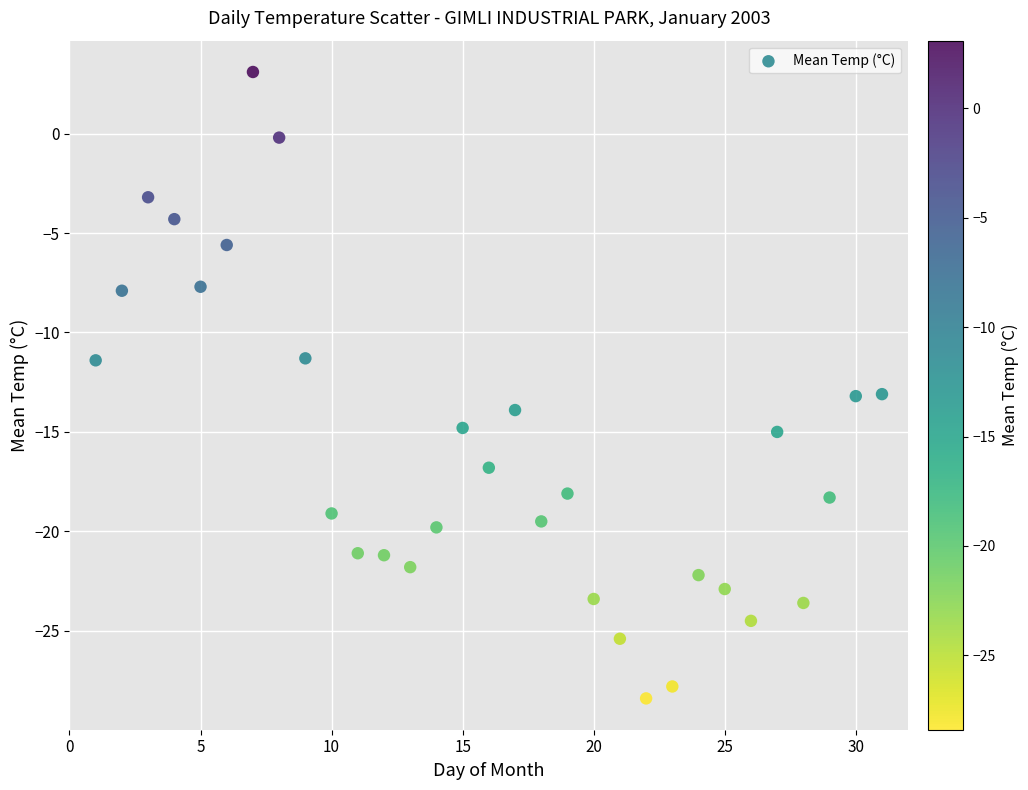

What is the range of Y values (max minus min)?

31.5